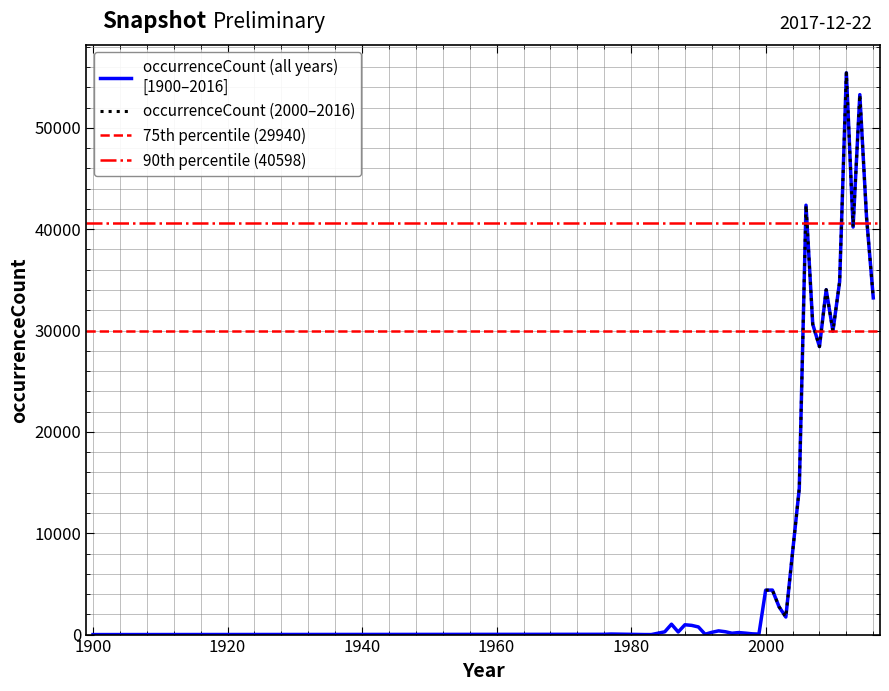

Between 2015 and 2002, which is larger?

2015